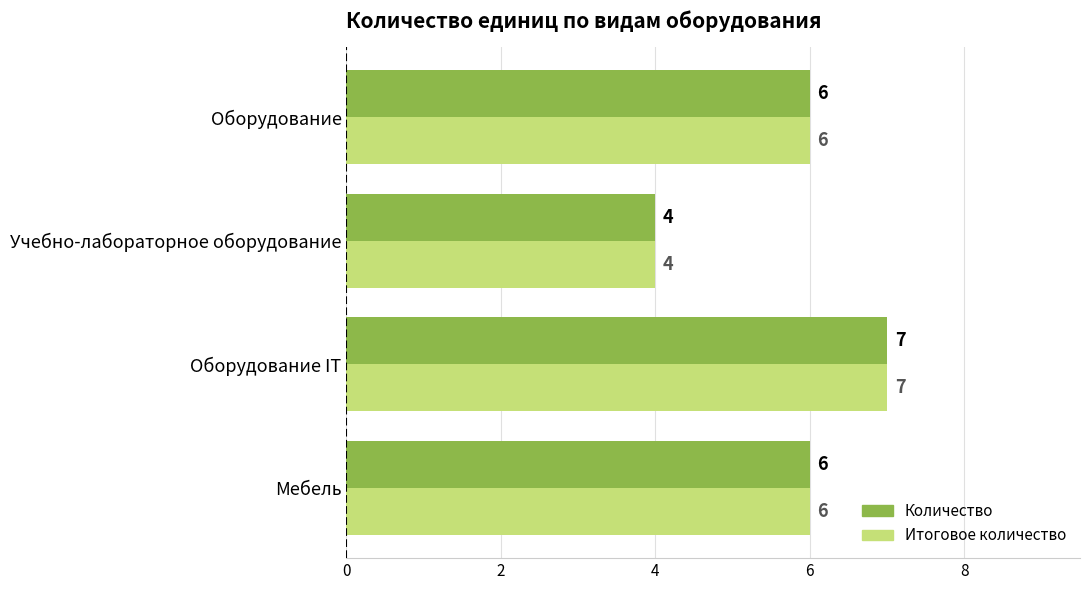

The Итоговое количество series shows 4 at Учебно-лабораторное оборудование. True or false?

True